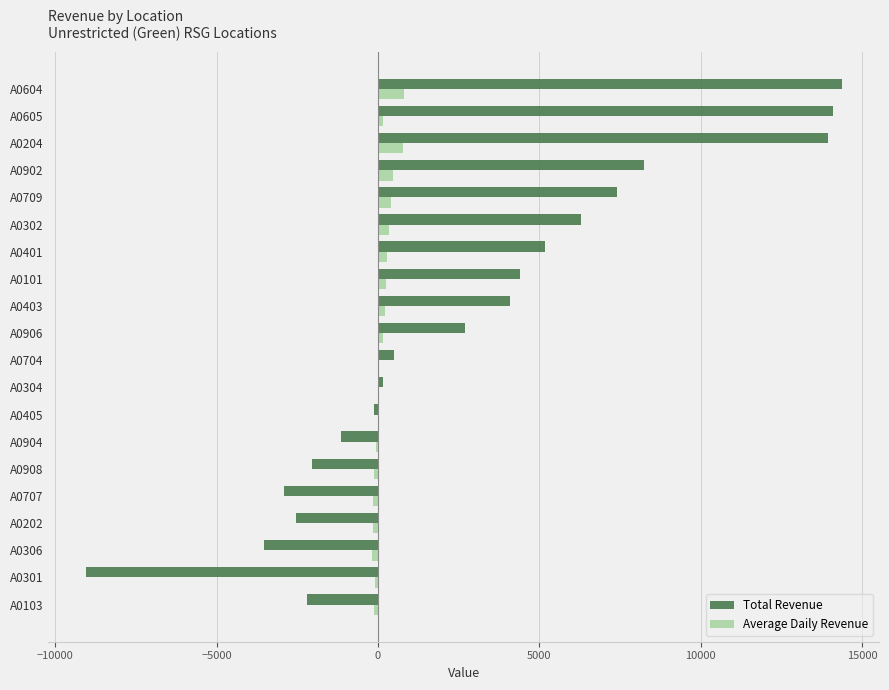

The value of Total Revenue at A0604 is 14368.7. True or false?

True